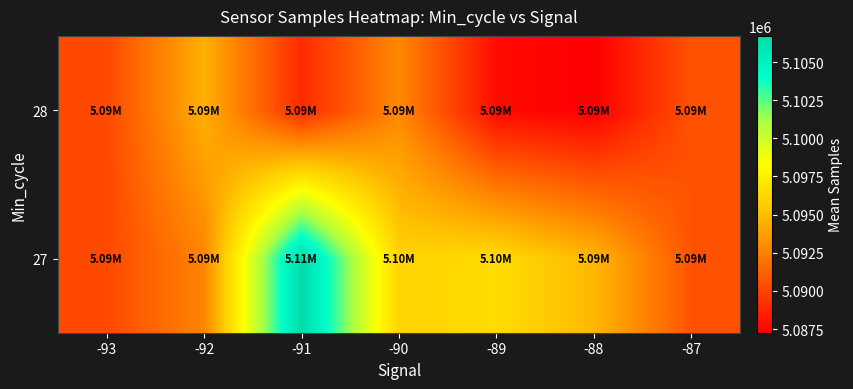

Reading right to left, what are all the values shown in this chart?

27: -87=5090669.0	-88=5094783.0	-89=5096447.3	-90=5096007.6	-91=5106713.6	-92=5092714.0	-93=5090235.7
28: -87=5090669.0	-88=5087263.0	-89=5087729.3	-90=5092864.5	-91=5089044.2	-92=5094455.0	-93=5090235.7